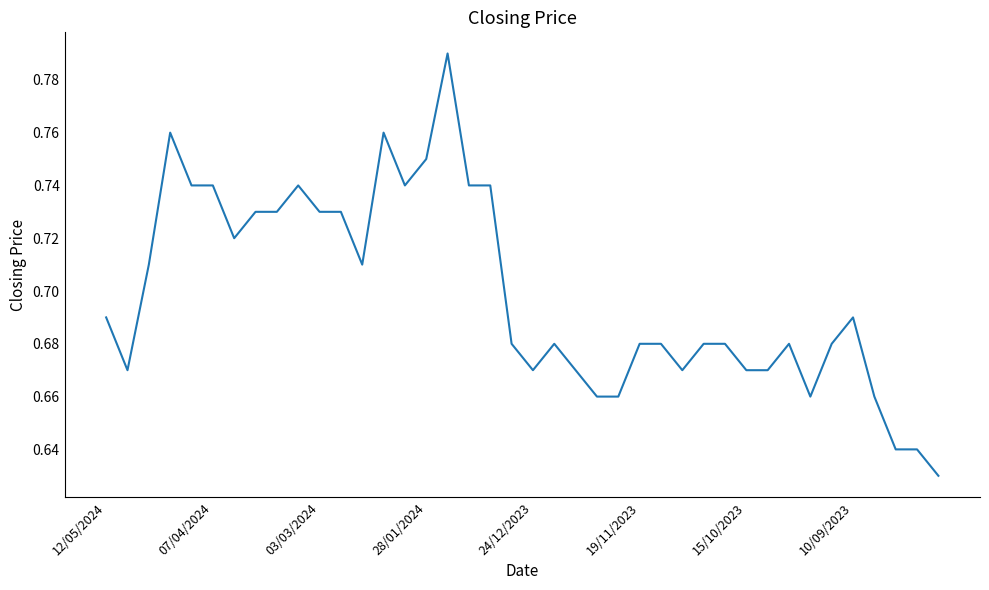

Does the chart display data point markers on the line(s)?

No